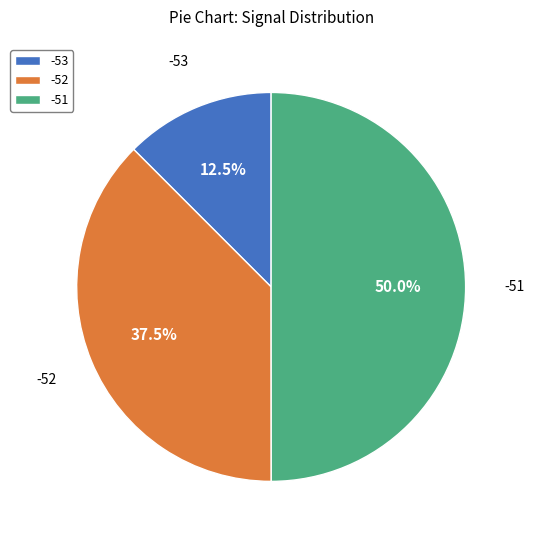

To the nearest percent, what is the combined percentage of -53 and -51?

62%